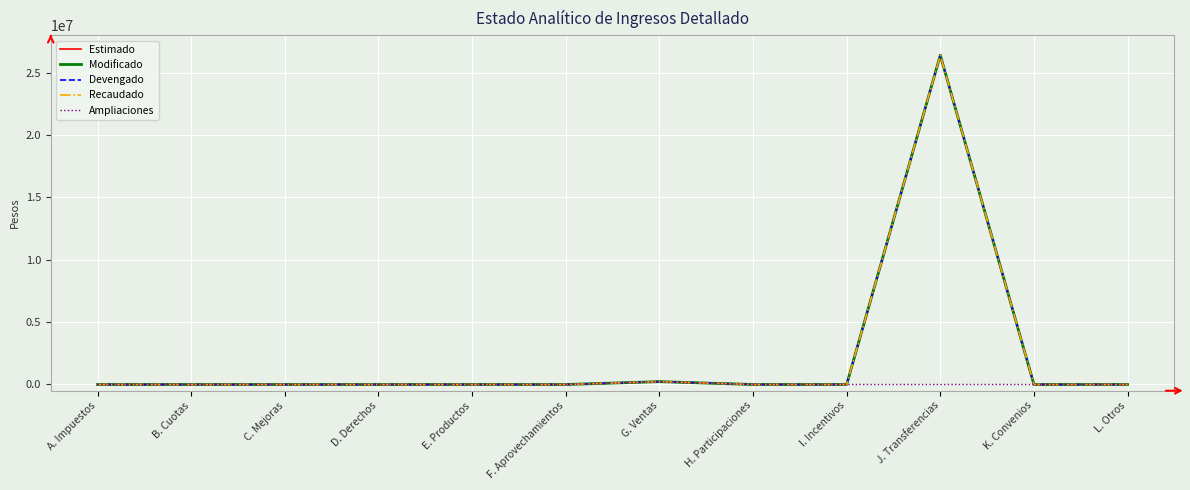

Does the chart have visible grid lines?

Yes